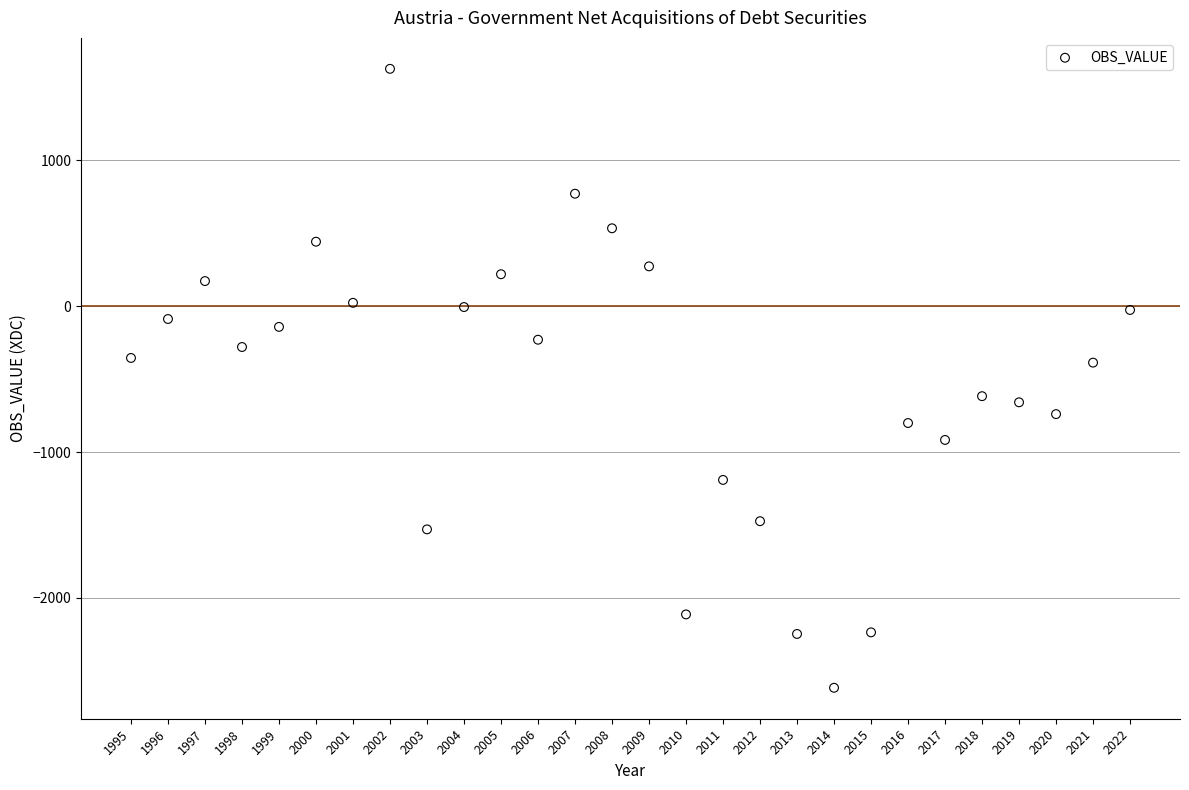

What is the range of Y values (max minus min)?

4243